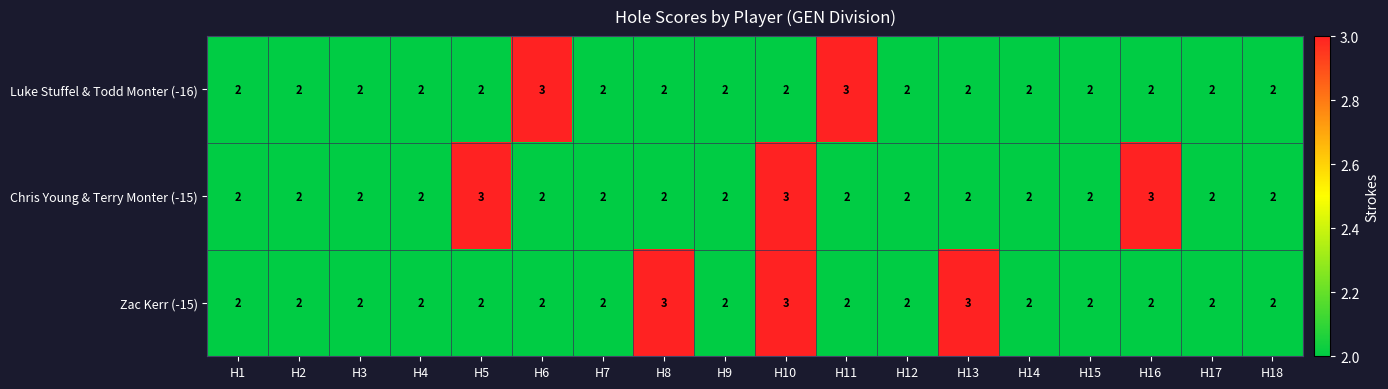

What is the maximum value for Chris Young & Terry Monter (-15)?

3